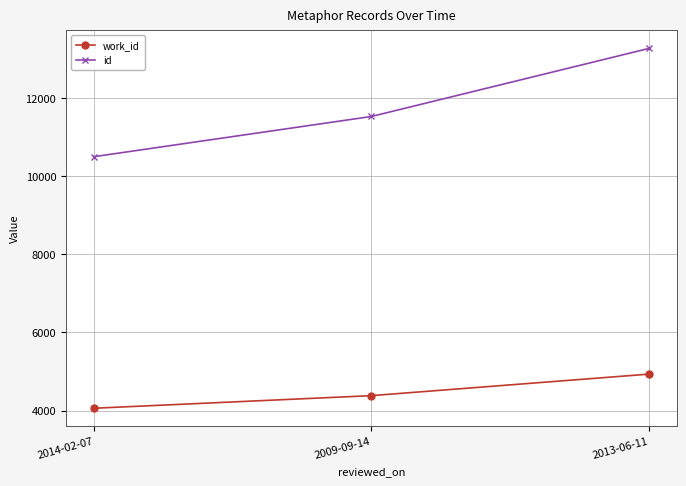

How many lines are shown in the chart?

2